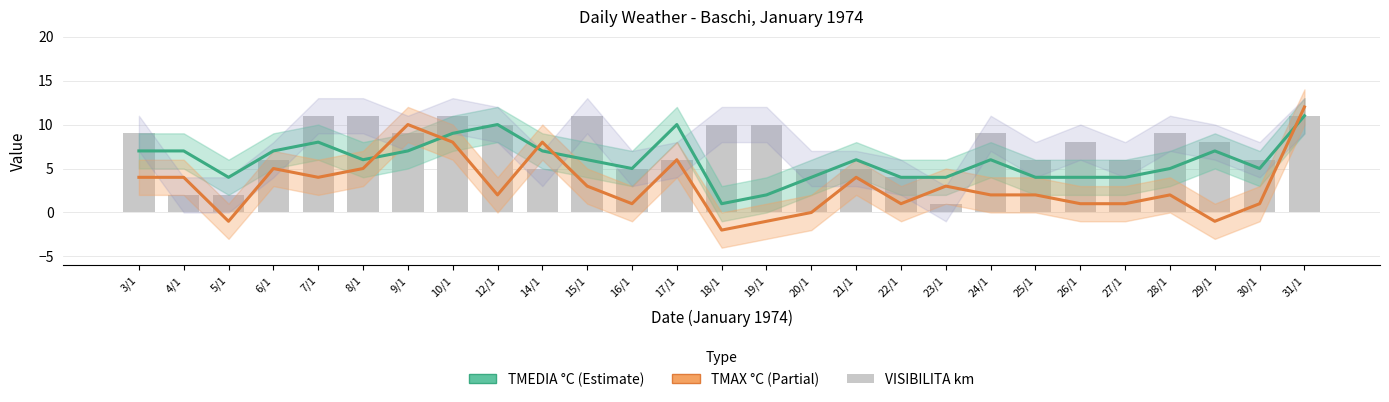

The value of TMEDIA °C at 27/1 is 6. True or false?

False